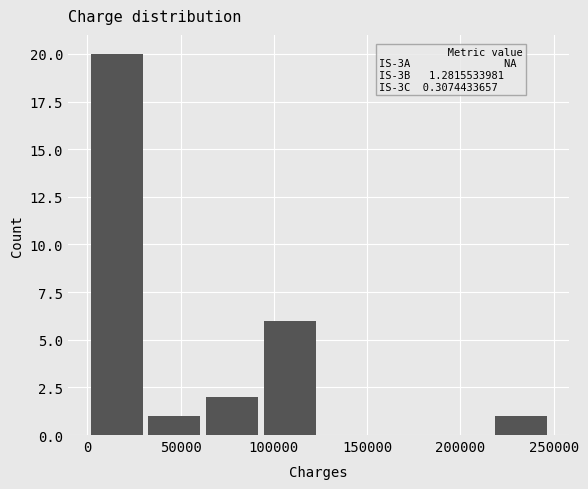

Over which range of the x-axis is the bar tallest?

0 to 30000